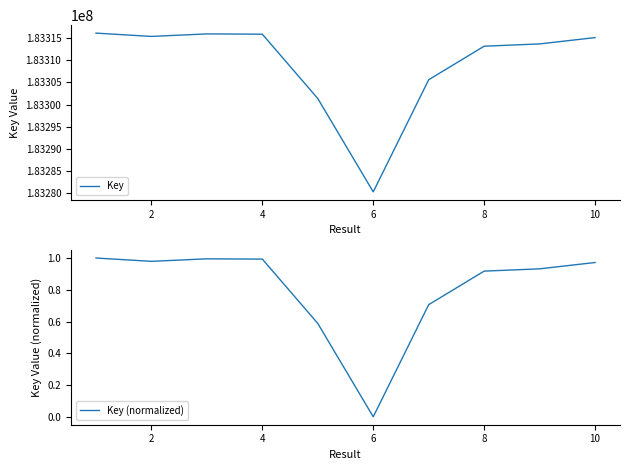

Is this an area chart (filled region under the line)?

No